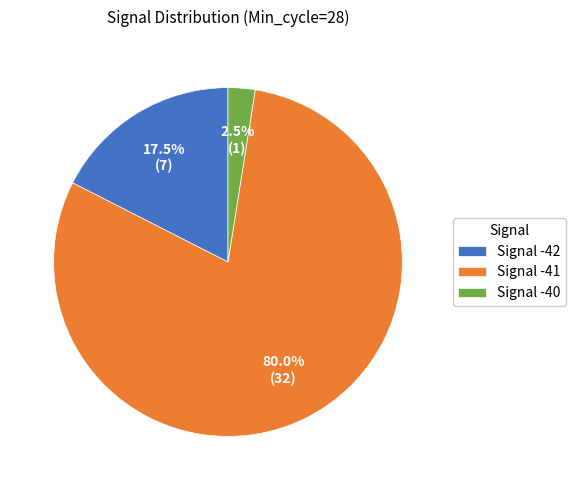

Which slice is the smallest?

Signal -40